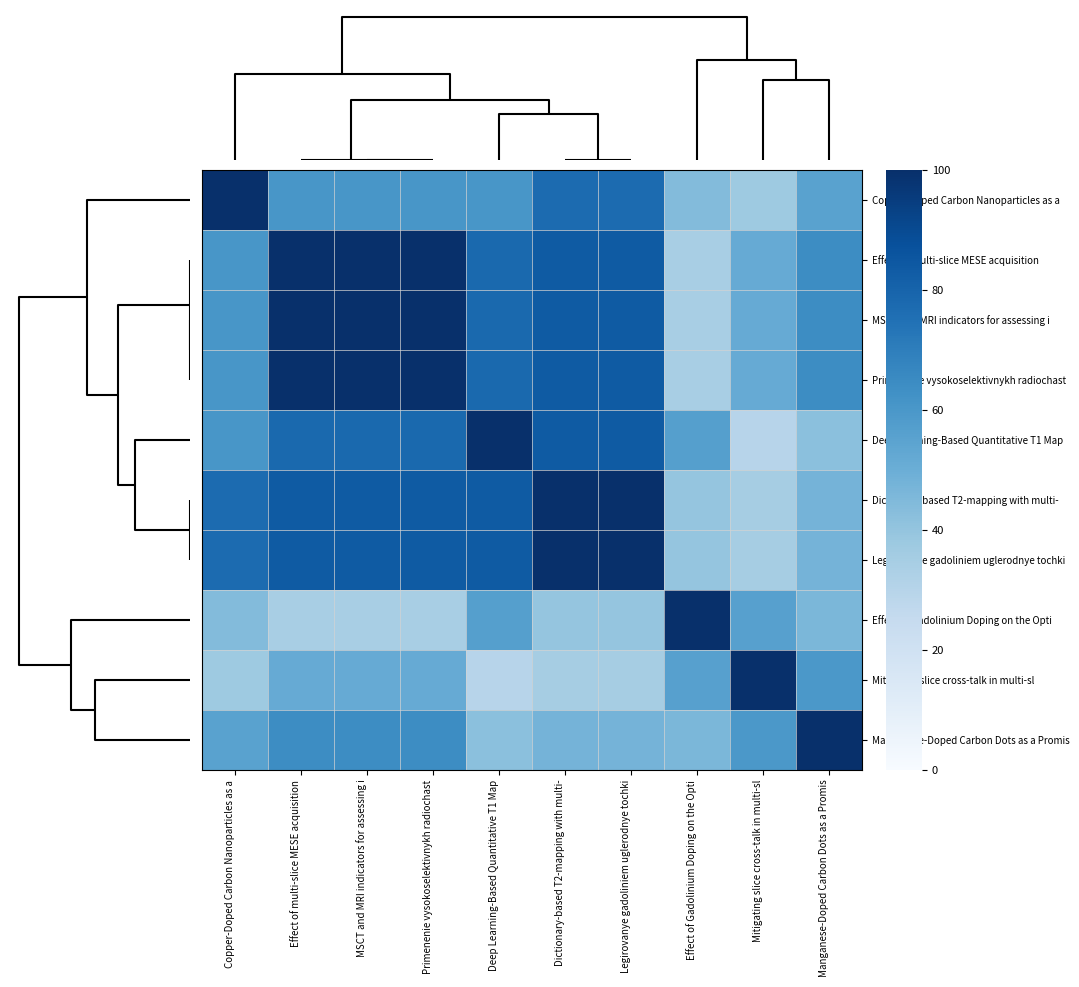

How many data points does each series have?

10